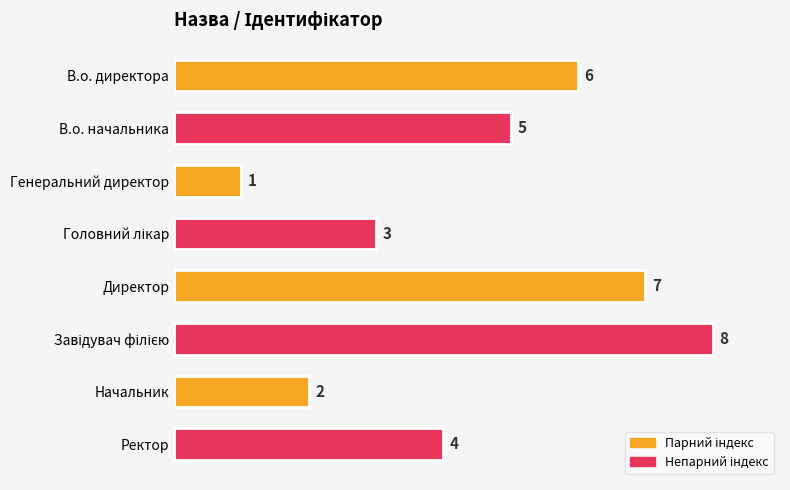

What is the difference between the values at Директор and Начальник?

5